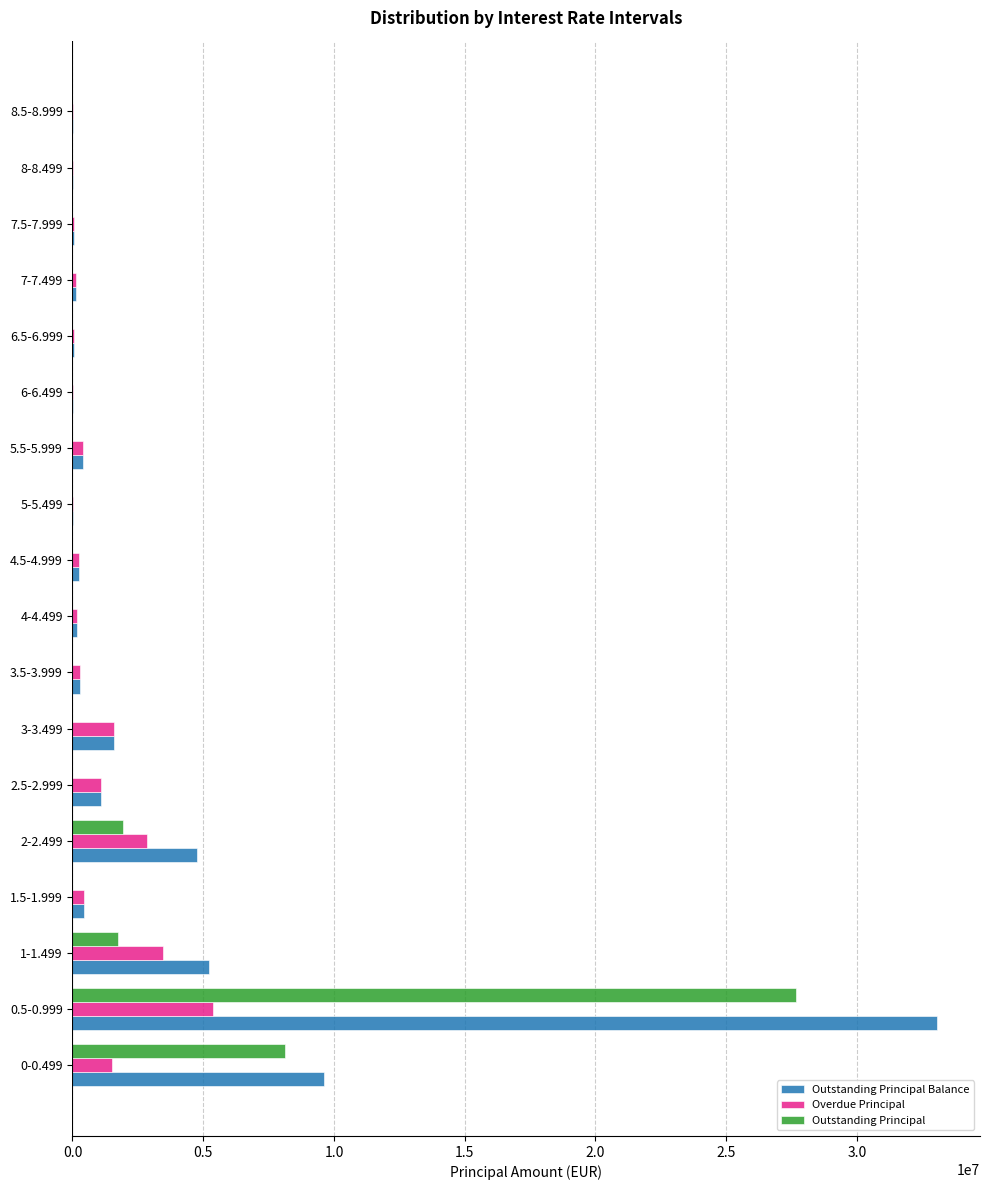

Which series has the largest total across all categories?

Outstanding Principal Balance